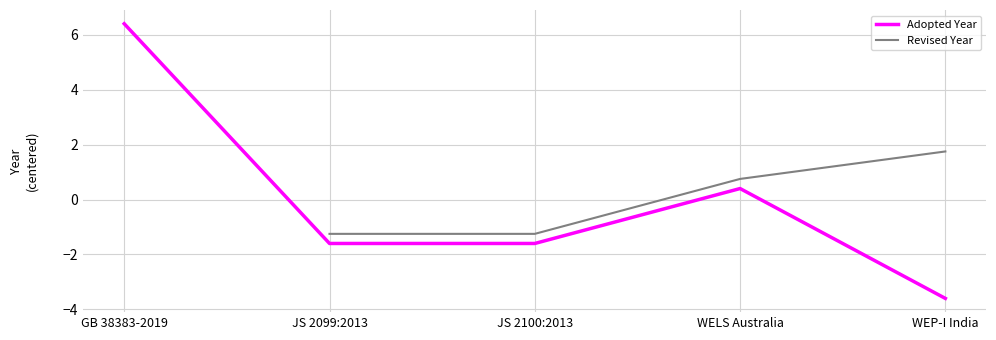

At which label does Adopted Year reach its minimum?

WEP-I India